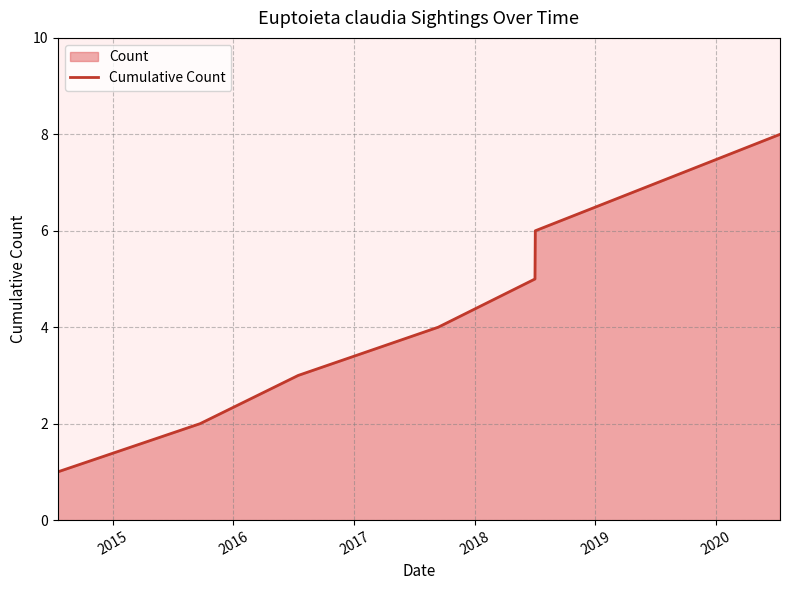

What is the greatest value displayed?

8